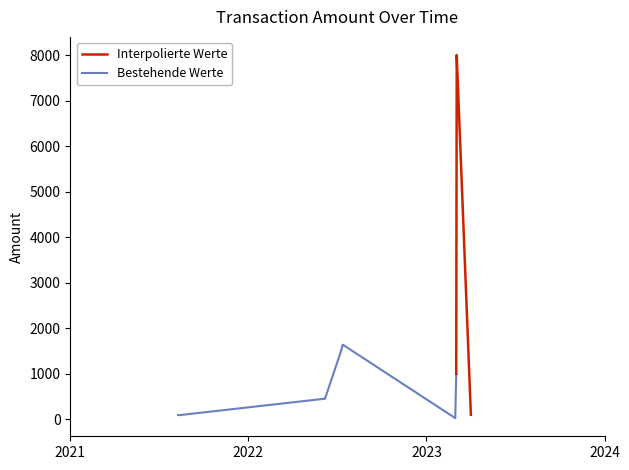

The chart shows a value of 26.9 at 2023-03-01 15:45. True or false?

True